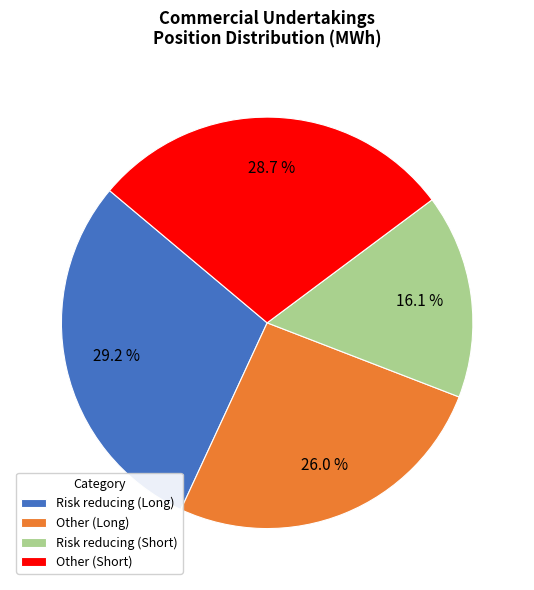

What is the ratio of the value at Risk reducing (Short) to the value at Other (Long)?

0.6